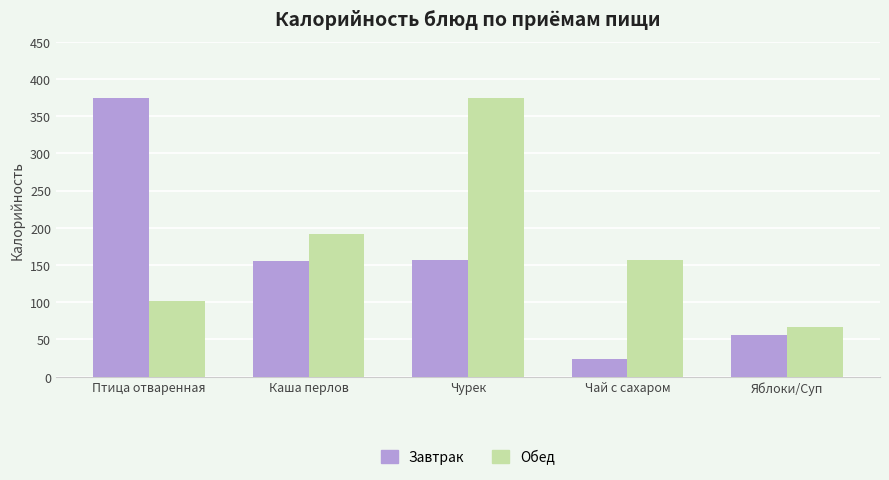

At how many categories does at least one series exceed 341?

2